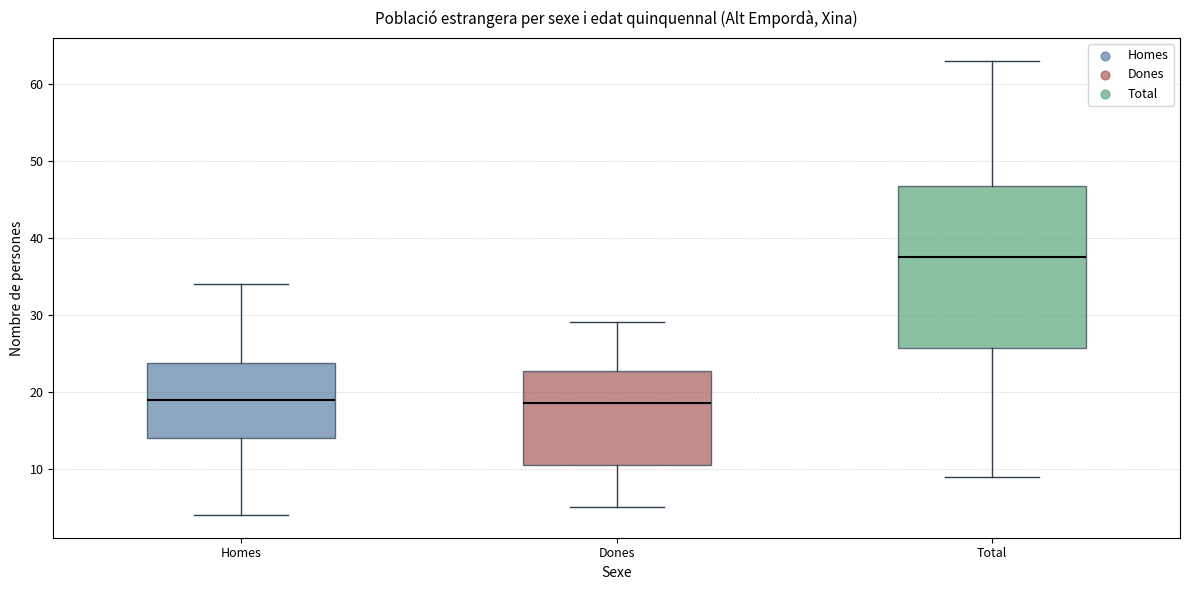

Reading left to right, transcribe this box plot: for each box, give where its median line is, the range the box spans, and where its two whiskers end, as read against the y-axis. The values are not printed on the chart, so give them approximately, as read against the axis.

Homes: median 19, box 14 to 24, whiskers 4 to 34
Dones: median 19, box 11 to 23, whiskers 5 to 29
Total: median 38, box 26 to 47, whiskers 9 to 63